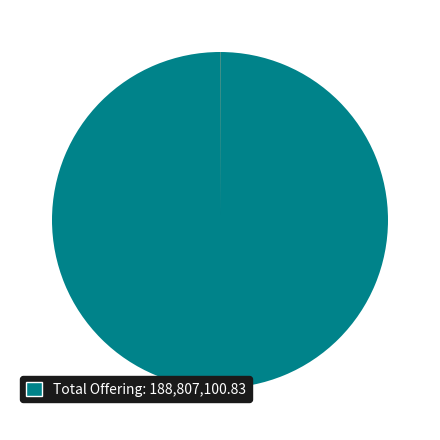

Does any single category account for the majority?

Yes